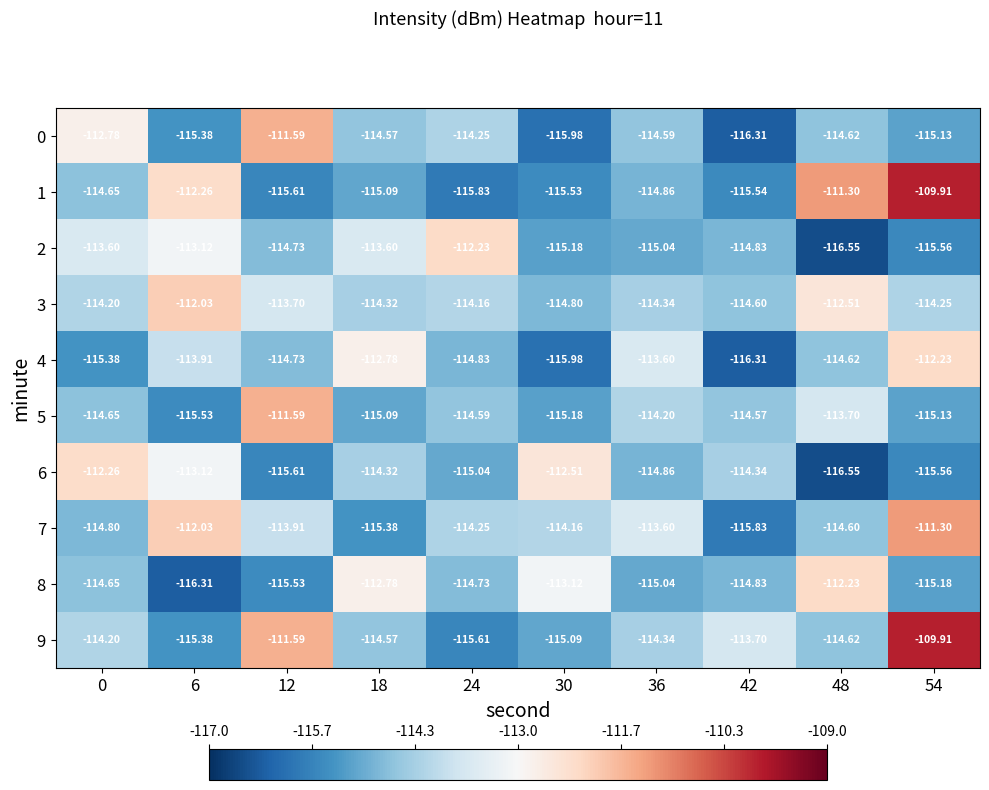

How many values in the 3 series are below -114?

7